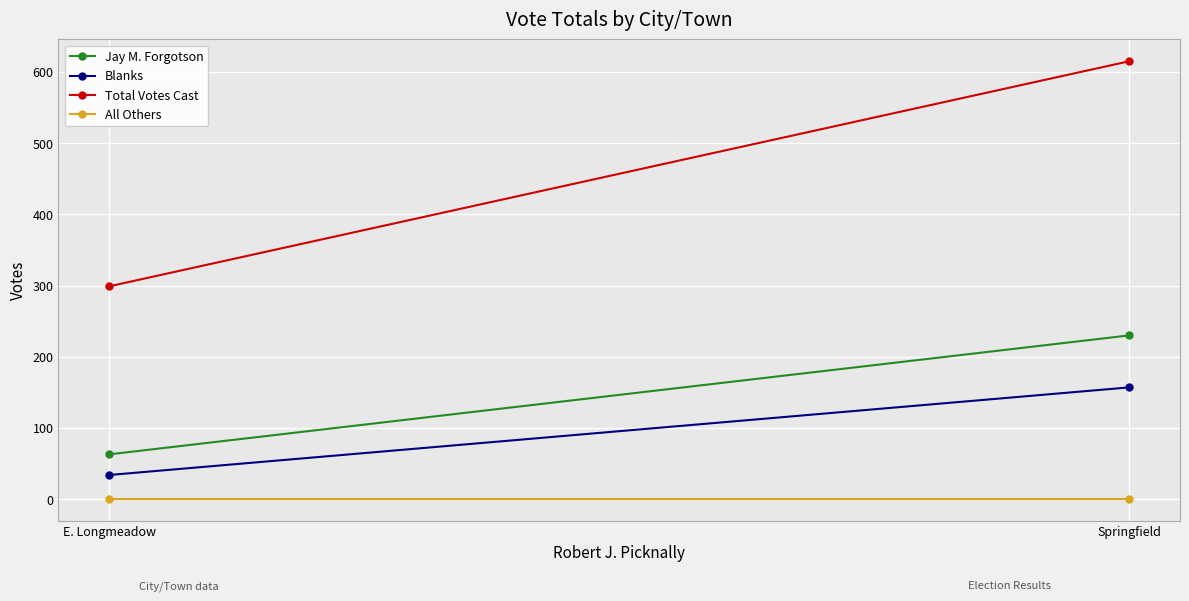

What is the average value of the Jay M. Forgotson series?

146